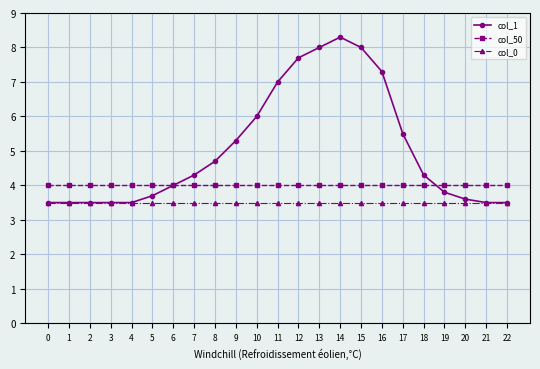

True or false: col_50 and col_0 intersect in this chart.

False